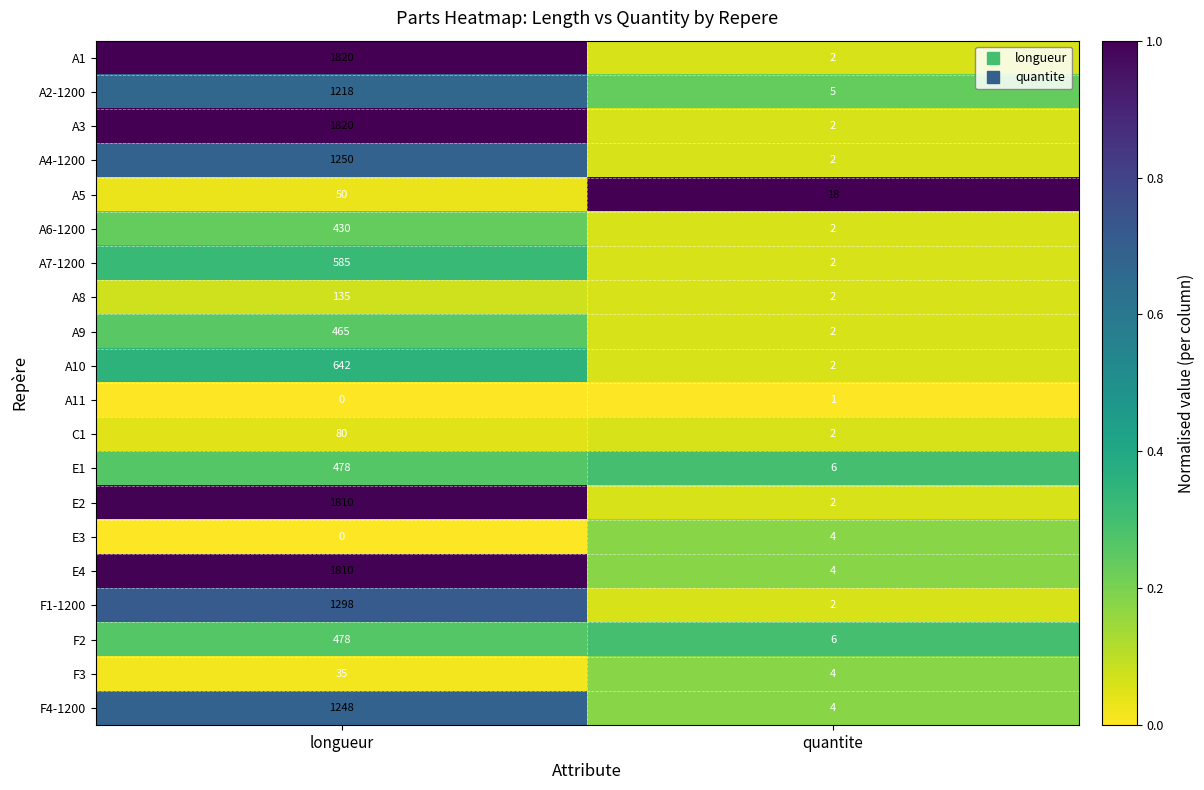

Rank the categories by A10 value from lowest to highest.

quantite, longueur